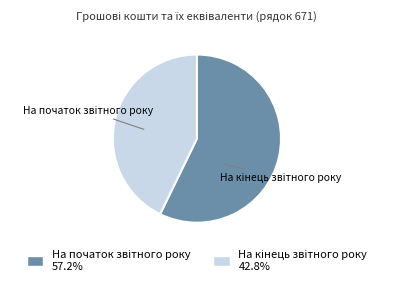

Is there a majority slice in this chart?

Yes